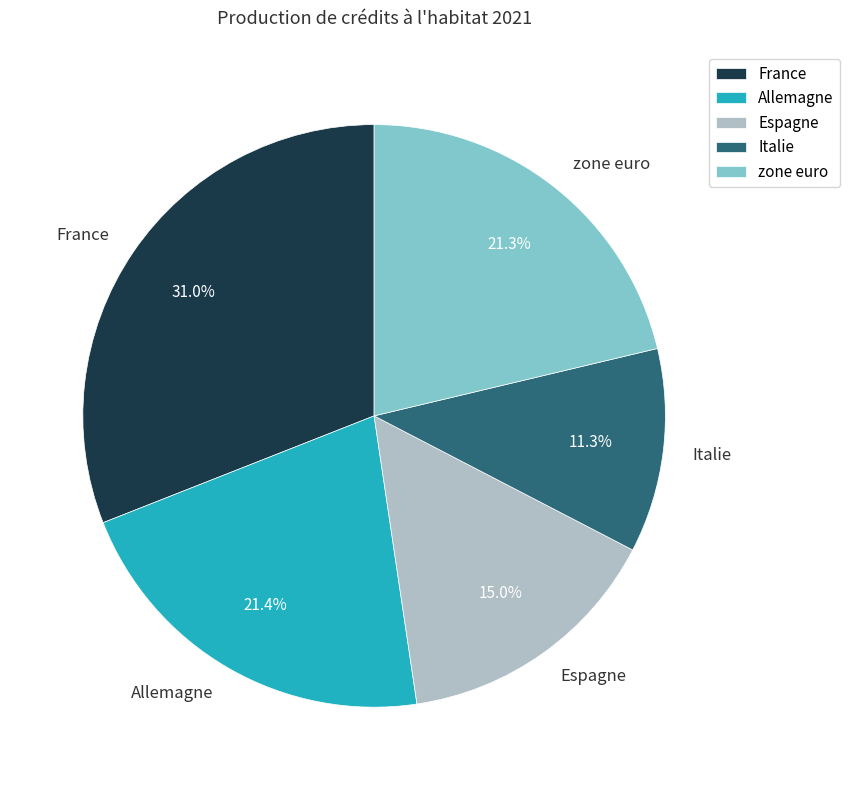

Which has a higher value, zone euro or Espagne?

zone euro